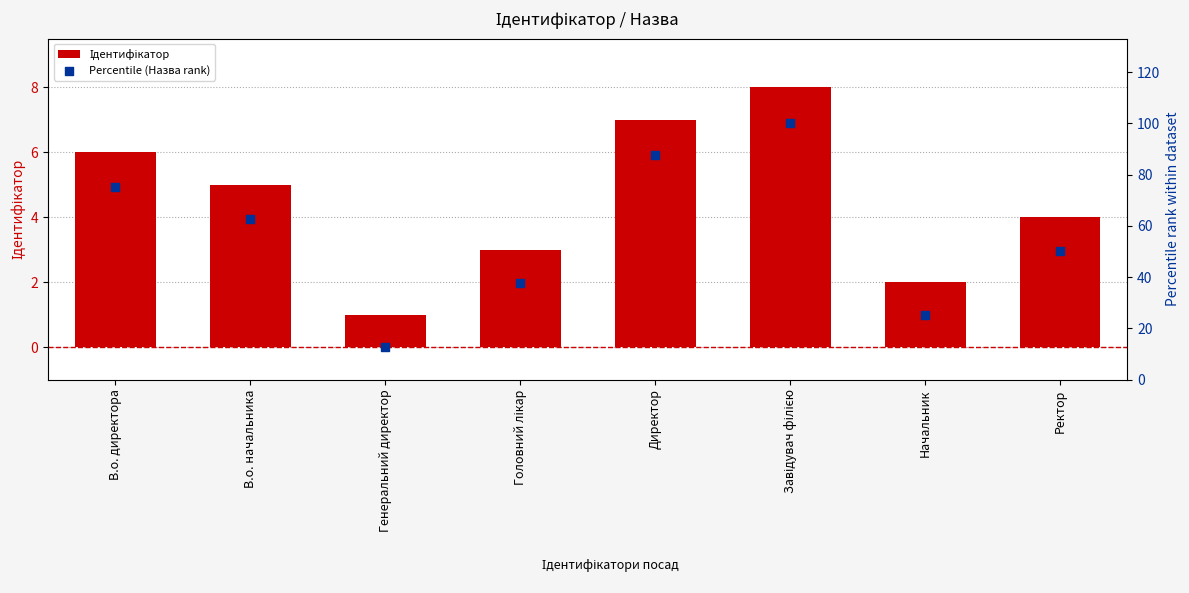

At how many categories does at least one series exceed 25?

6